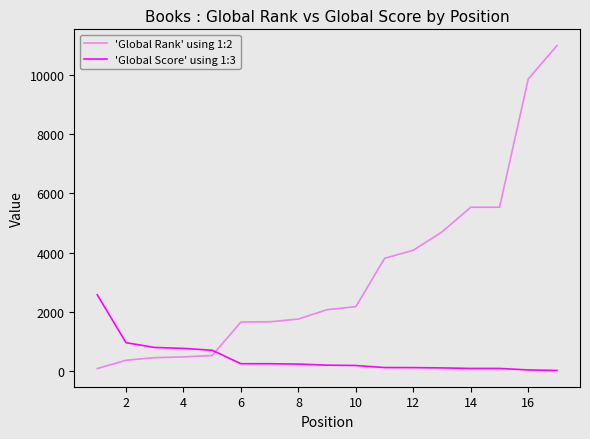

True or false: 'Global Rank' using 1:2 and 'Global Score' using 1:3 intersect in this chart.

True